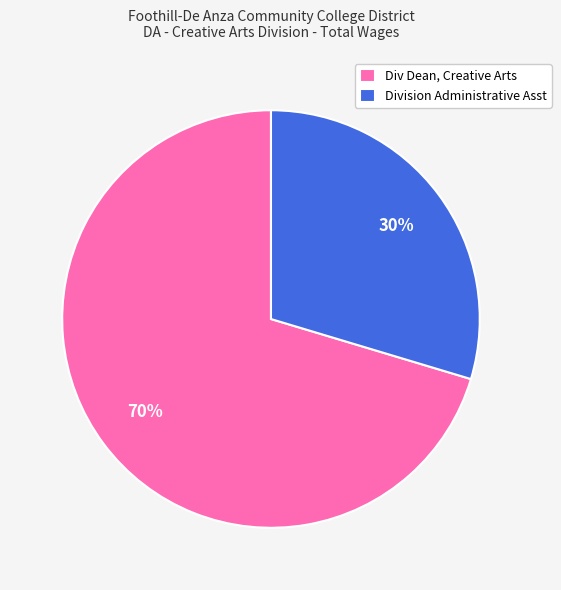

Combined, do Division Administrative Asst and Div Dean, Creative Arts account for over 50%?

Yes